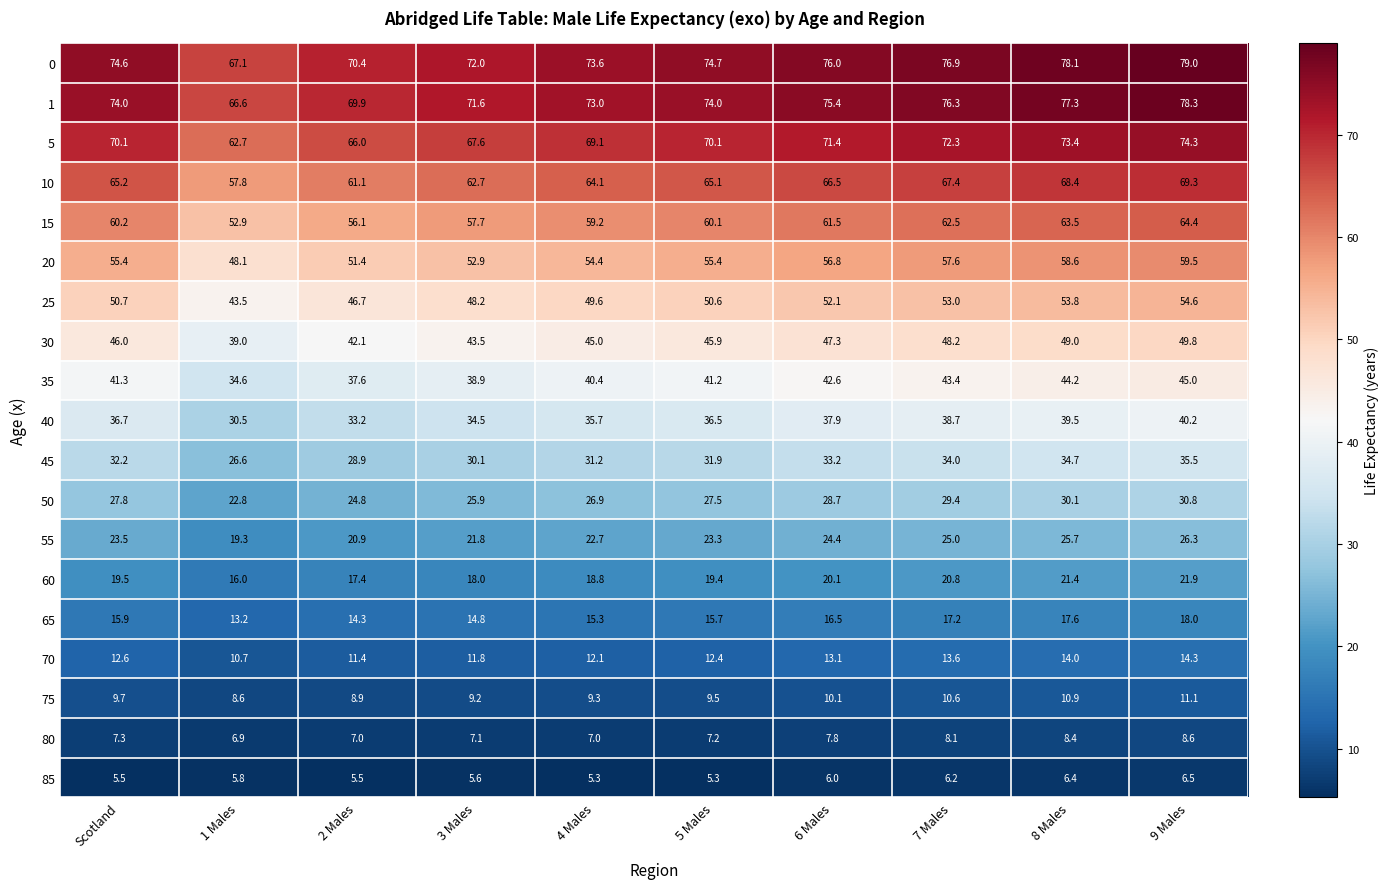

At how many categories does at least one series exceed 30?

10